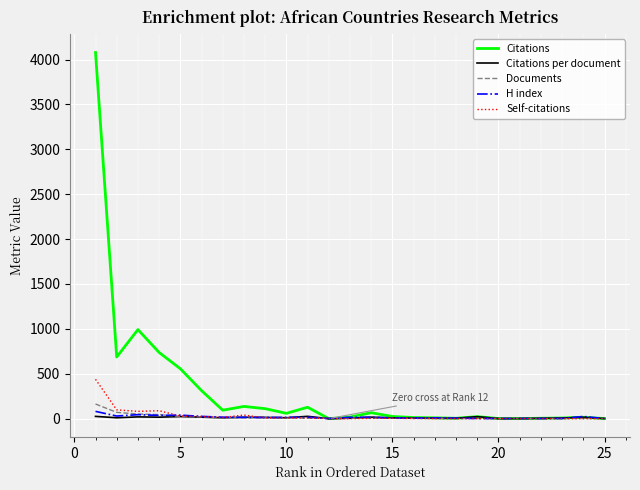

What is the sum of all Documents values?

437.0